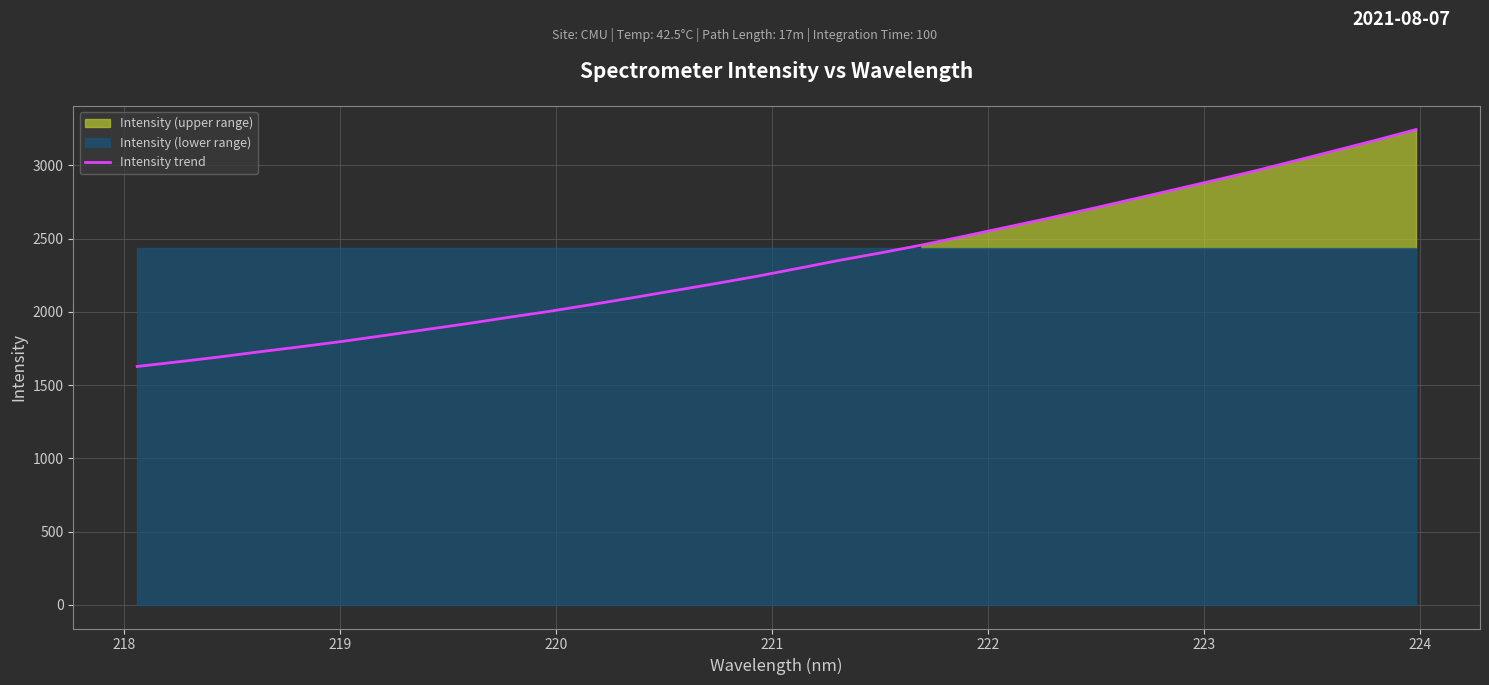

True or false: there are more than 2 points higher than both neighbors.

False